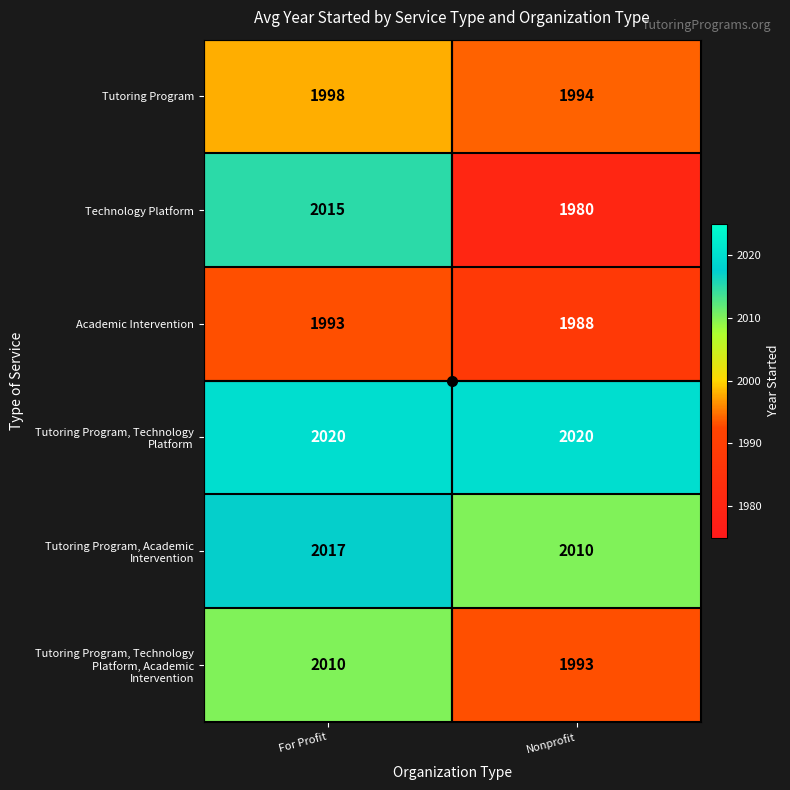

What is the difference between the maximum and minimum values in the Tutoring Program series?

4